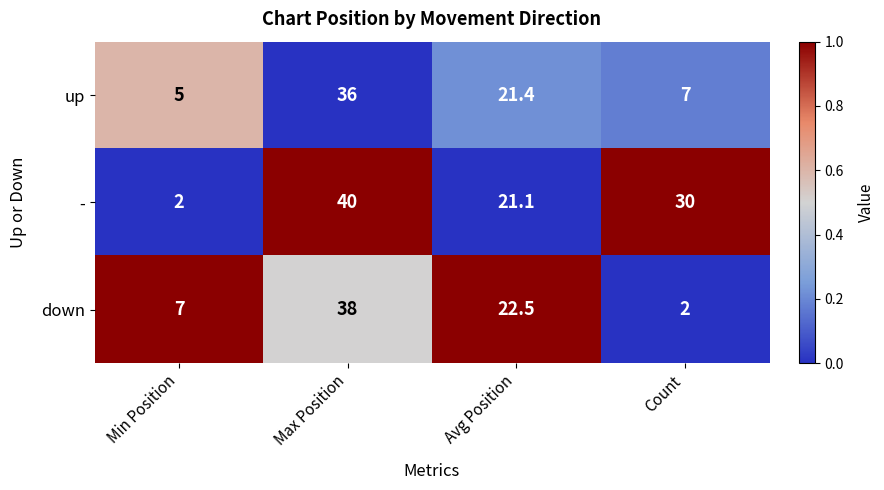

What is the spread (max minus min) of values at Count?

28.0